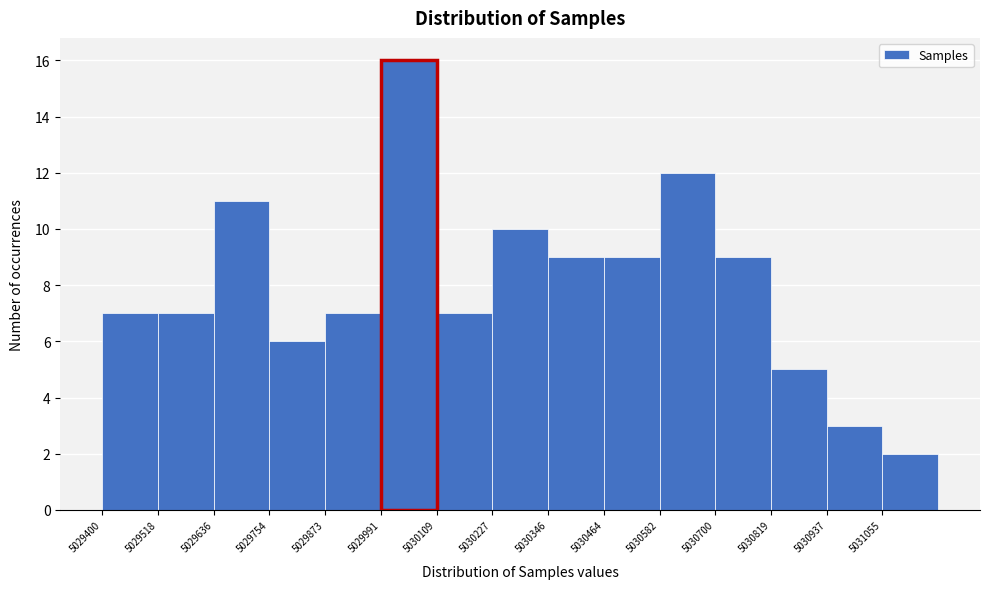

How tall is the bar that spans 5029880 to 5030000 on the x-axis? Neither the bar edges nor the heights are printed on the chart, so give them approximately, as read against the axes.

7